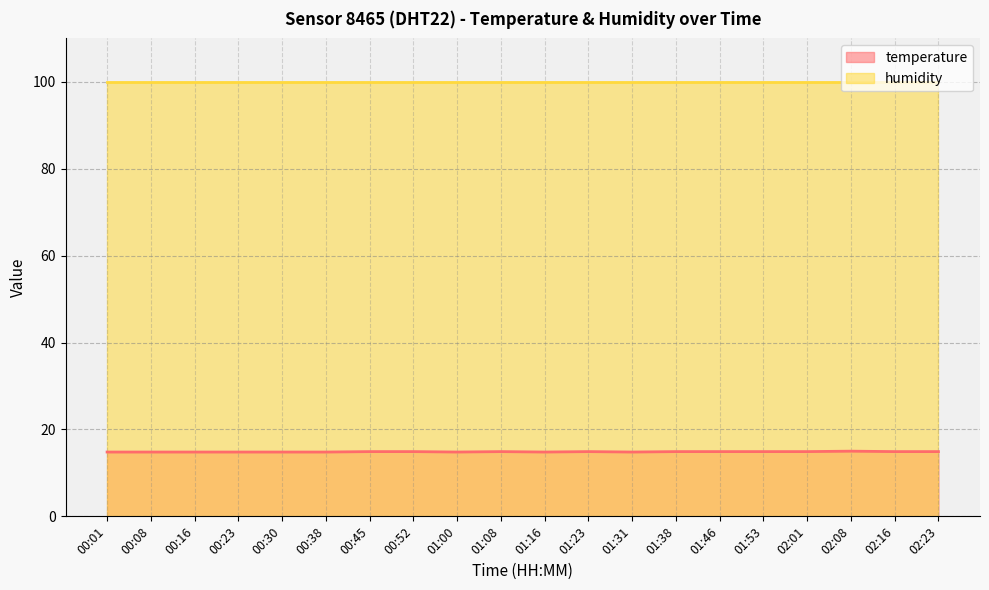

Where is the data nearest to the value 14?

00:01